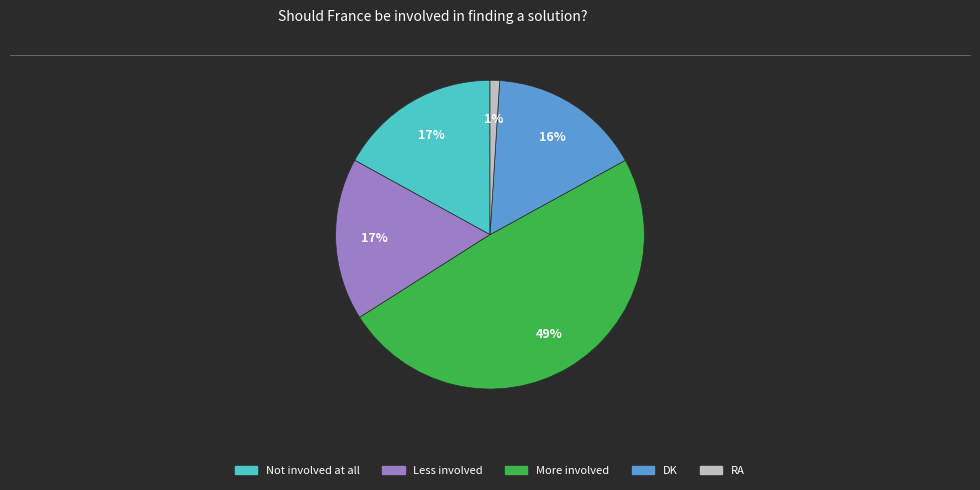

True or false: RA accounts for 11% of the total.

False